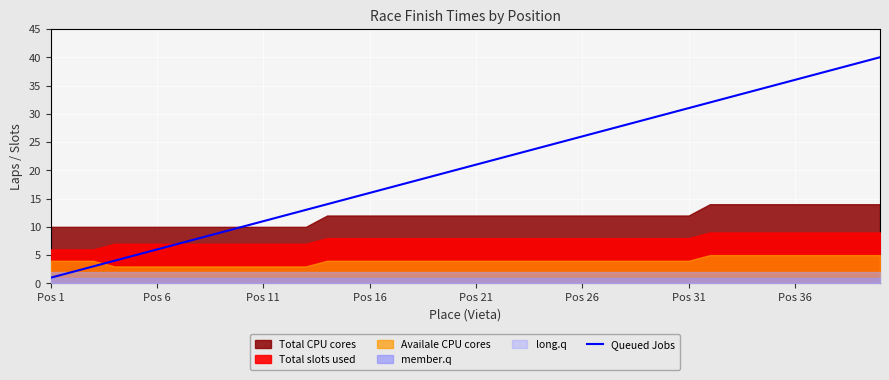

What is the highest value of the Queued Jobs series?

40